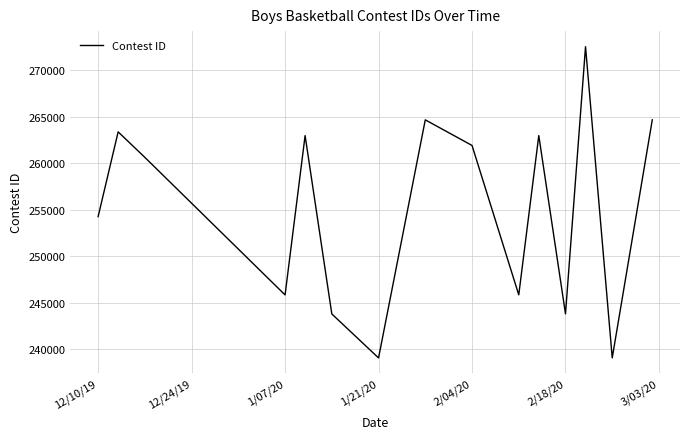

What is the sum of all values?

3825571